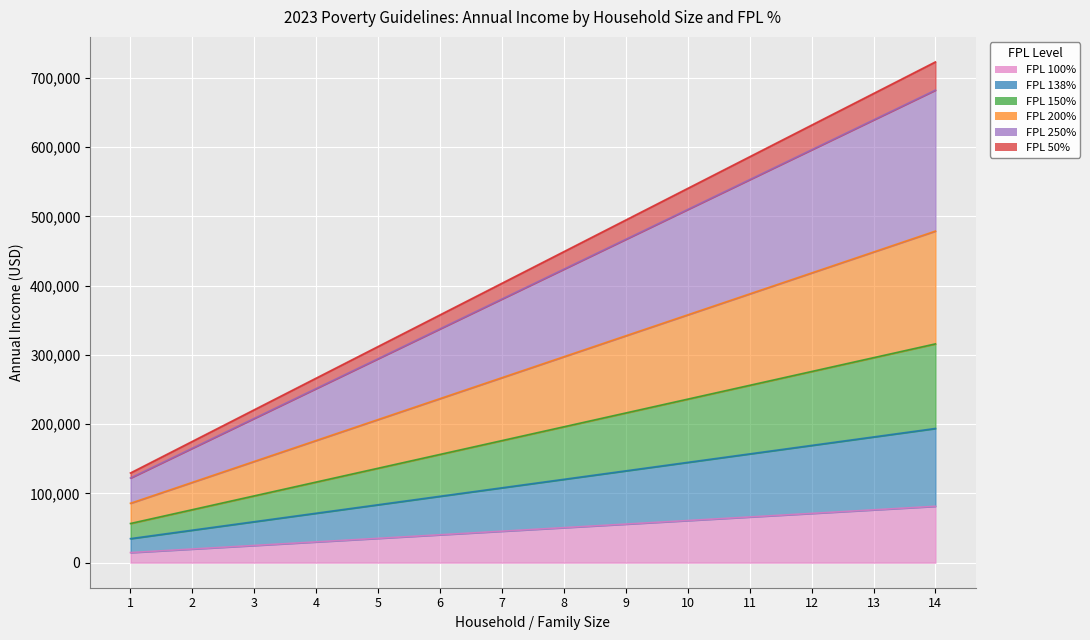

Is it true that FPL 138% equals 81849 at 9?

False